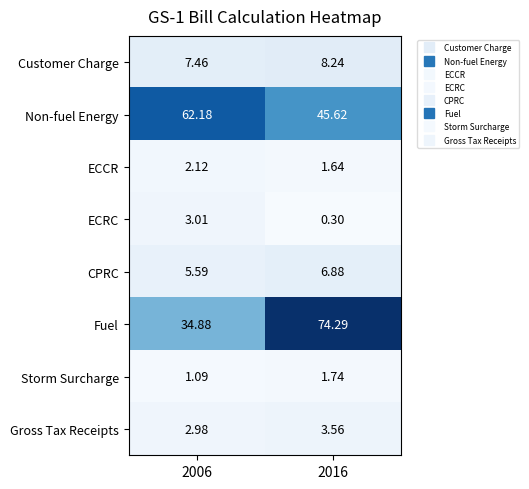

Rank the series at 2016 from highest to lowest value.

Fuel, Non-fuel Energy, Customer Charge, CPRC, Gross Tax Receipts, Storm Surcharge, ECCR, ECRC